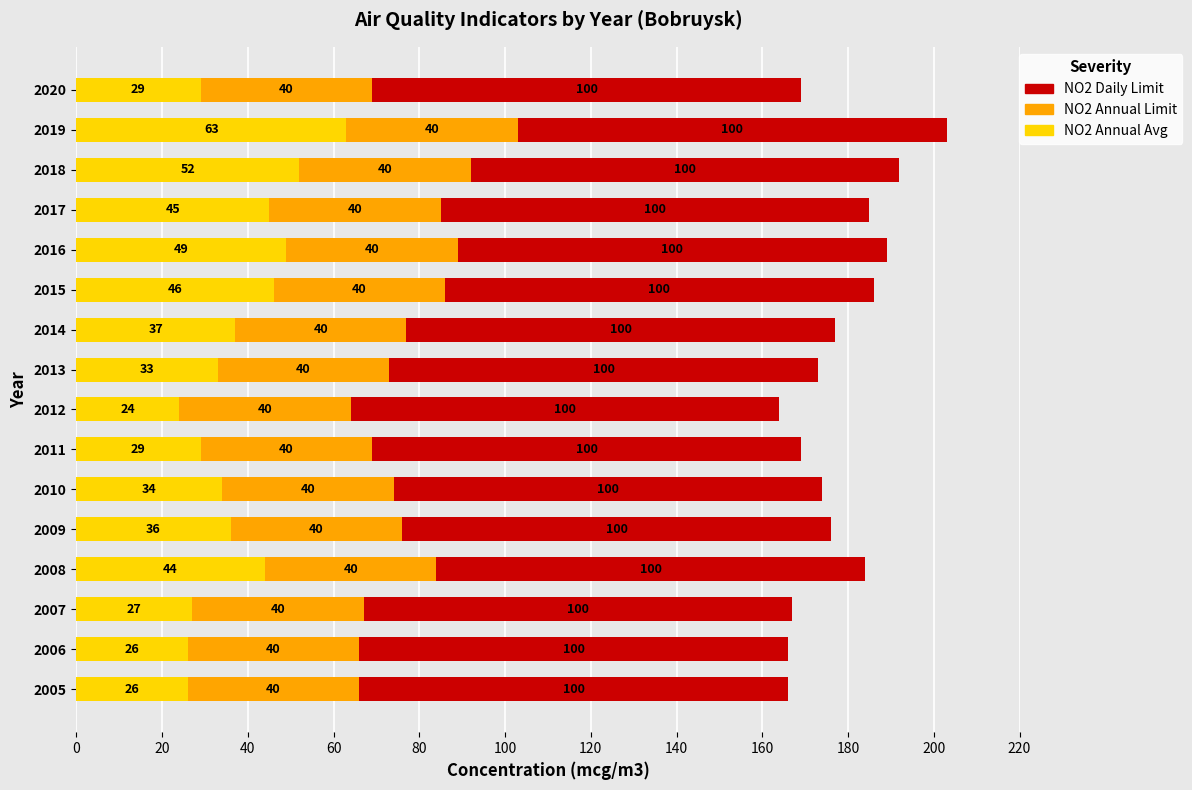

What is the total value across all series at 2016?

189